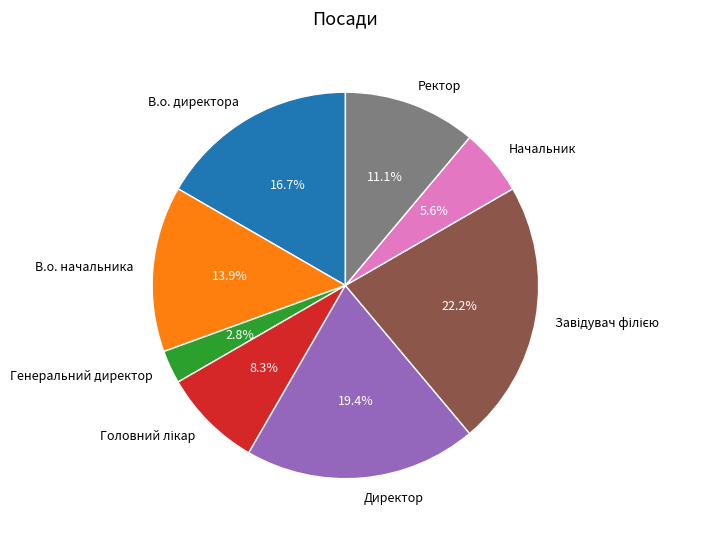

To the nearest percent, what is the average slice percentage?

12%